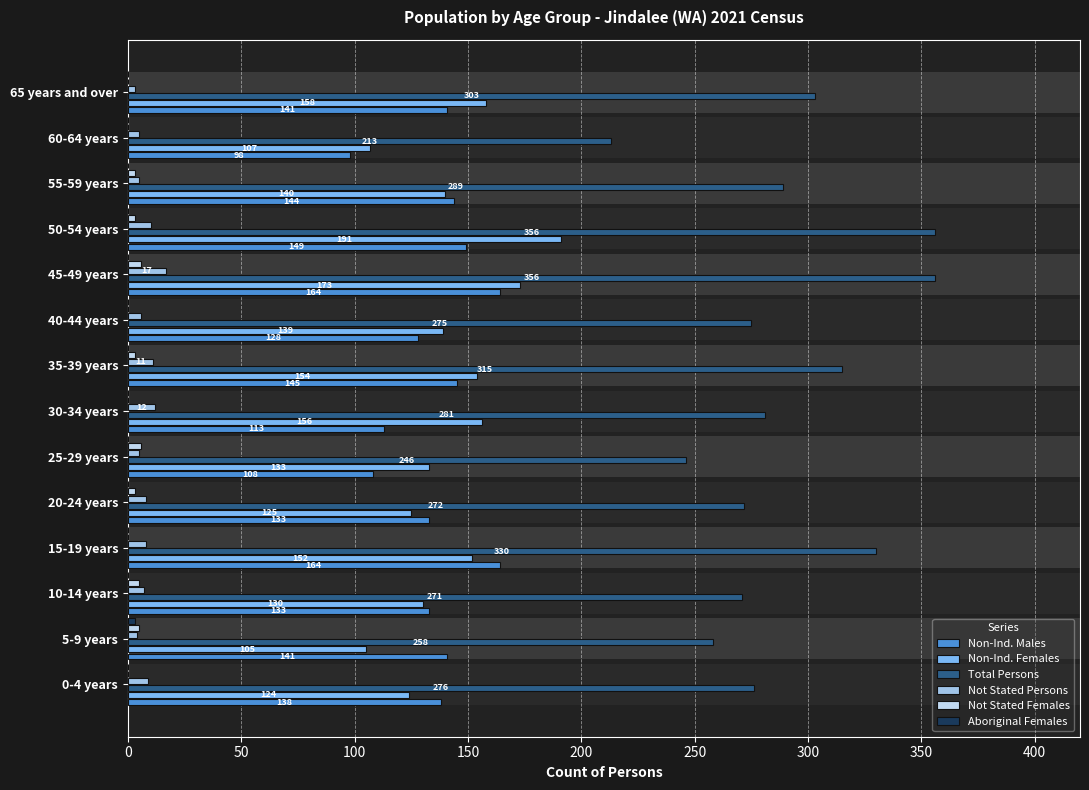

What is the maximum value for Not Stated Females?

6